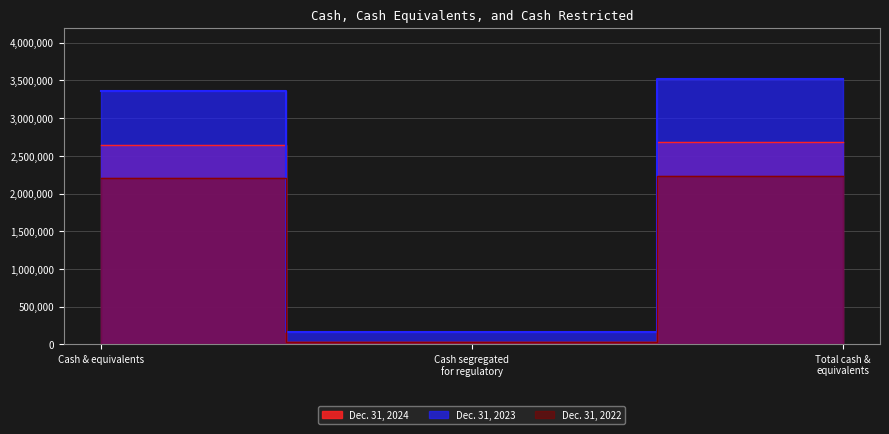

Which series changed the most between Cash segregated for regulatory and Total cash & equivalents?

Dec. 31, 2023